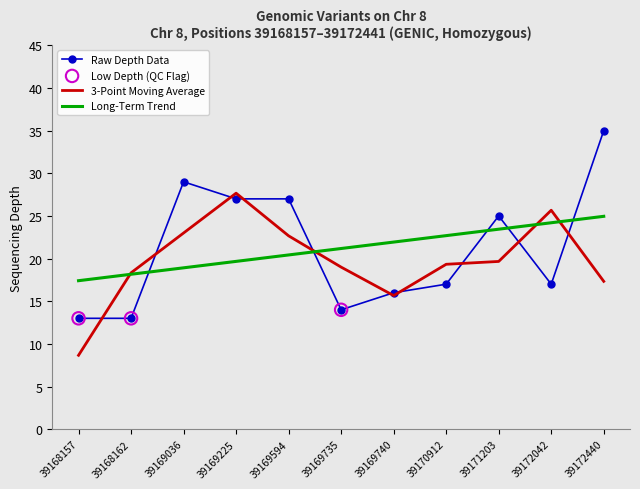

What is the difference between the highest and lowest values at 39169225?

8.0